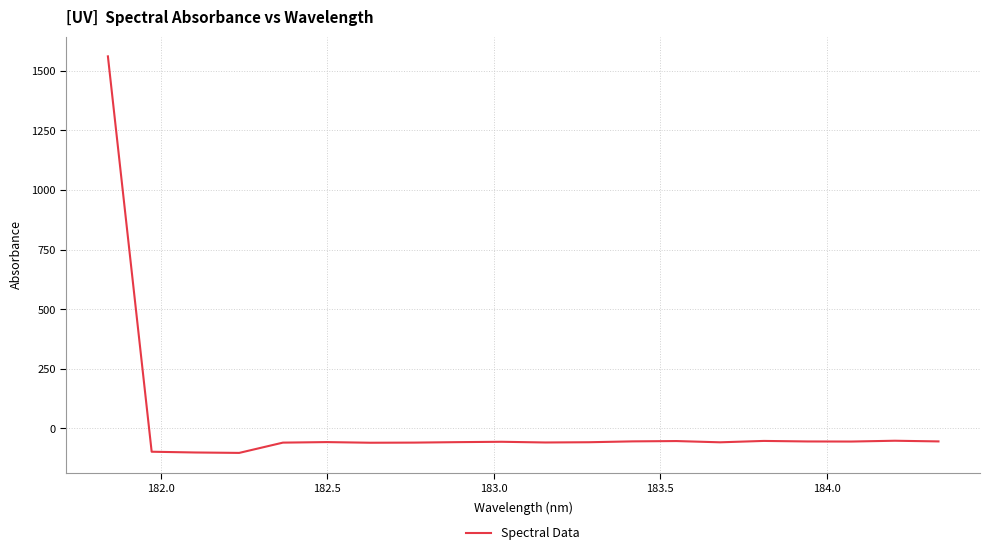

How many categories are shown in the chart?

20